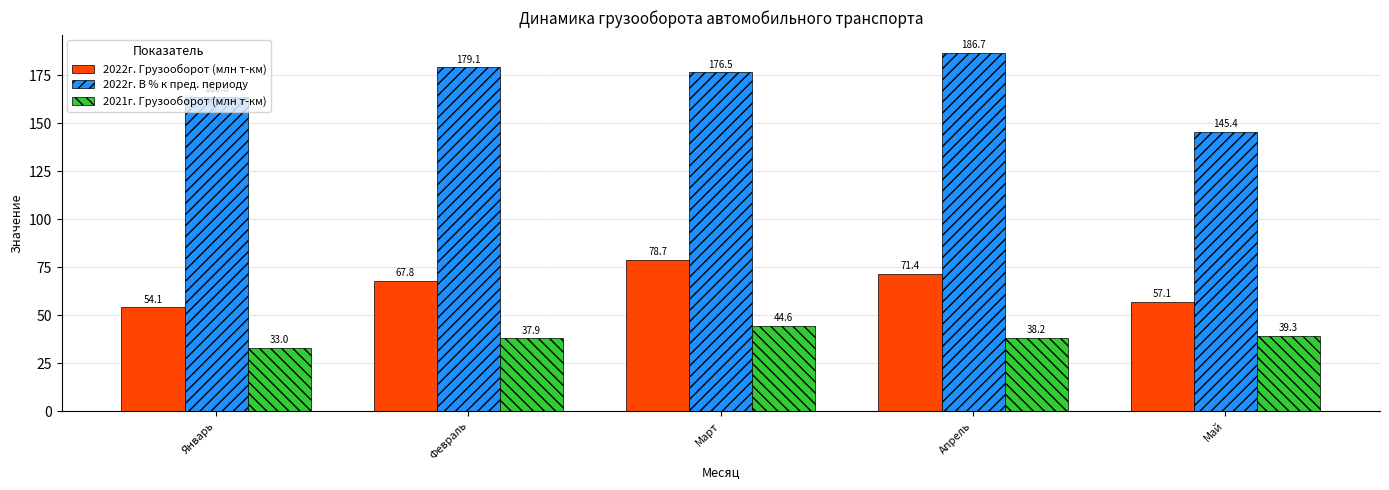

What value does the 2022г. В % к пред. периоду series have at Май?

145.4